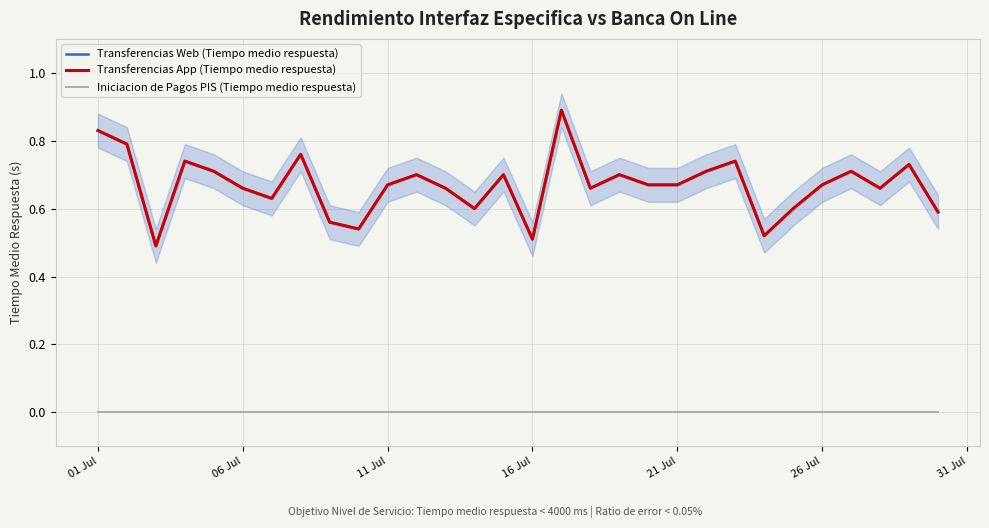

At how many categories does at least one series exceed 0?

30